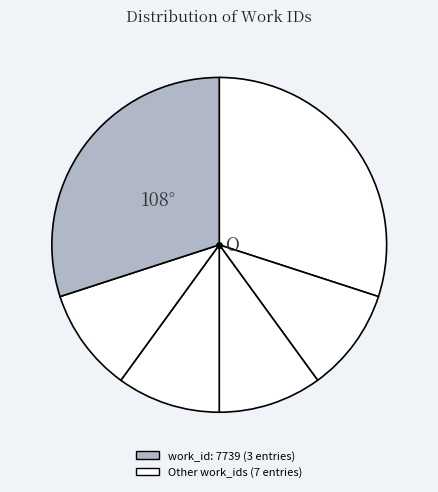

How many segments does this pie chart have?

6